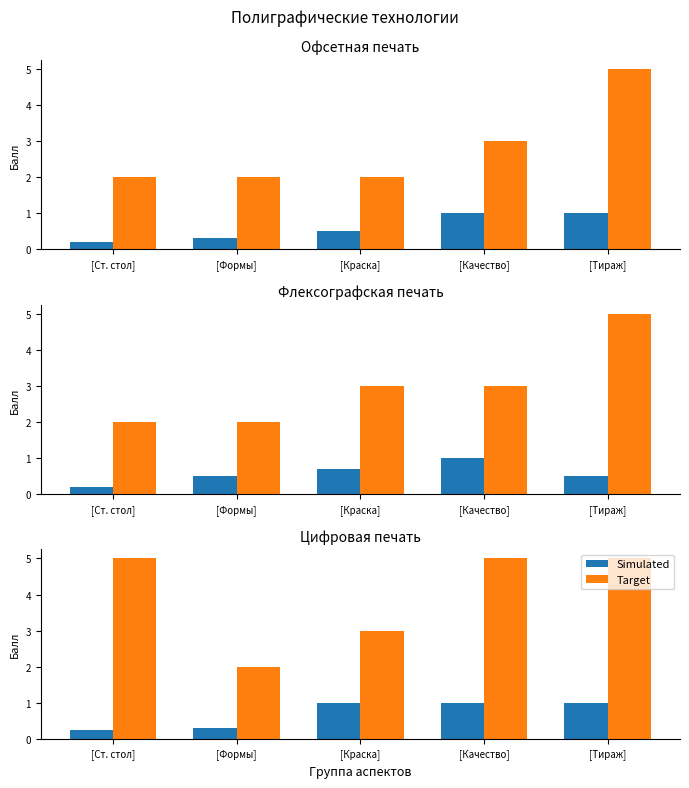

Count the number of categories in the chart.

5